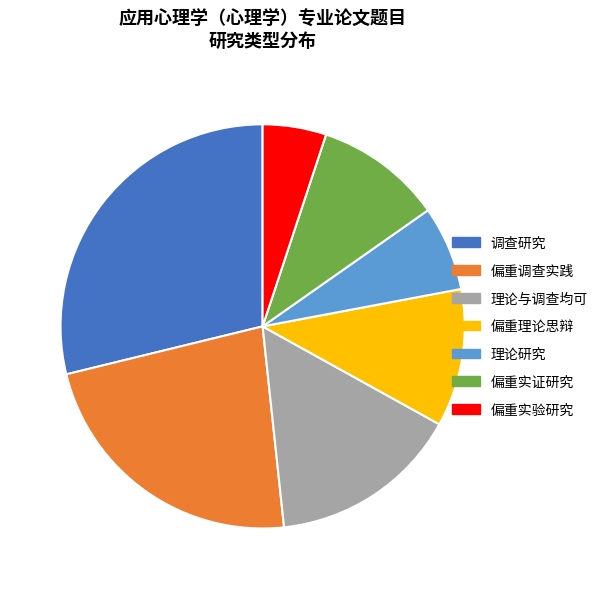

Which has a higher value, 偏重实证研究 or 偏重理论思辩?

偏重理论思辩